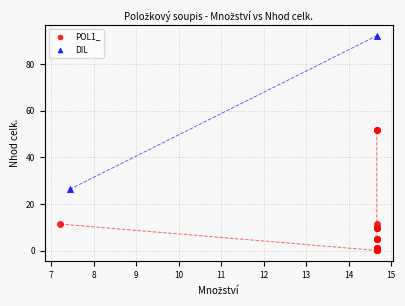

Which series reaches the maximum Y coordinate?

DIL